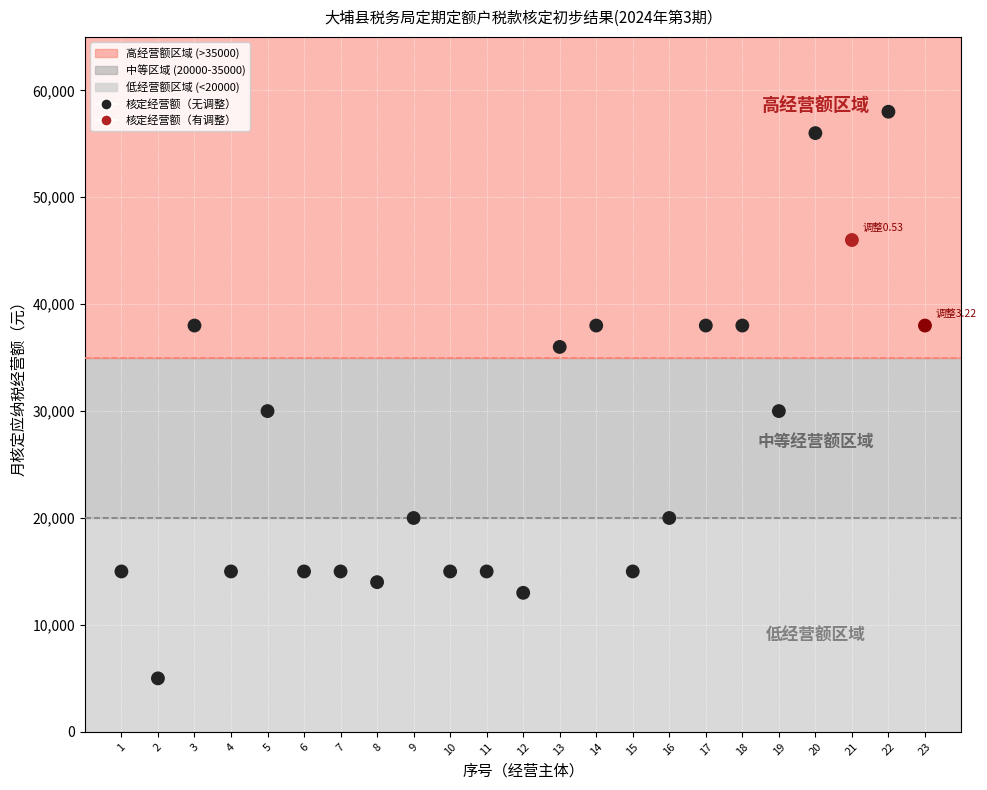

What is the range of Y values (max minus min)?

53000